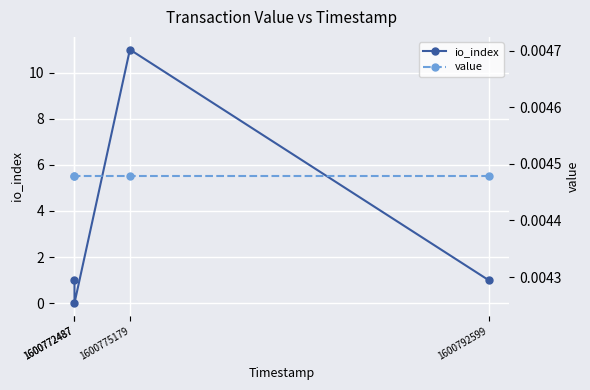

What is the value of the io_index point at the 2nd from the left?

11.0